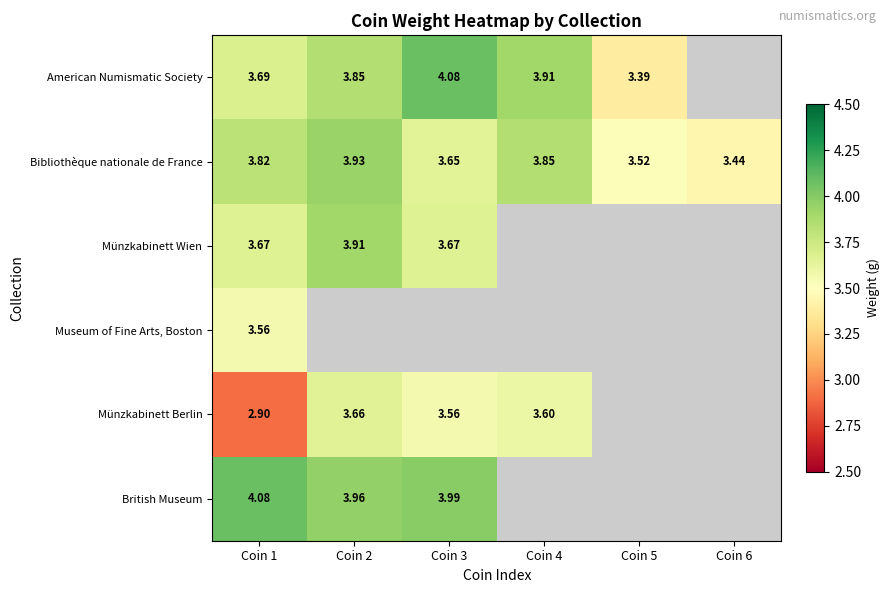

What is the total value across all series at Coin 1?

21.7